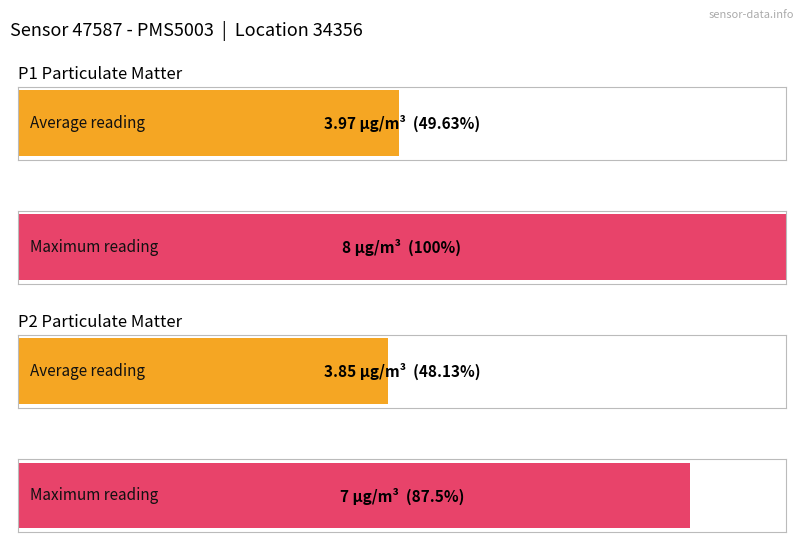

Is it true that P1 equals 2.1 at 04:00?

False